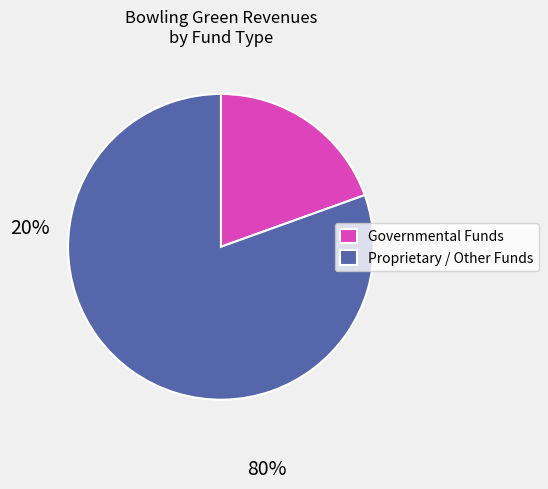

Count the number of slices in the pie.

2